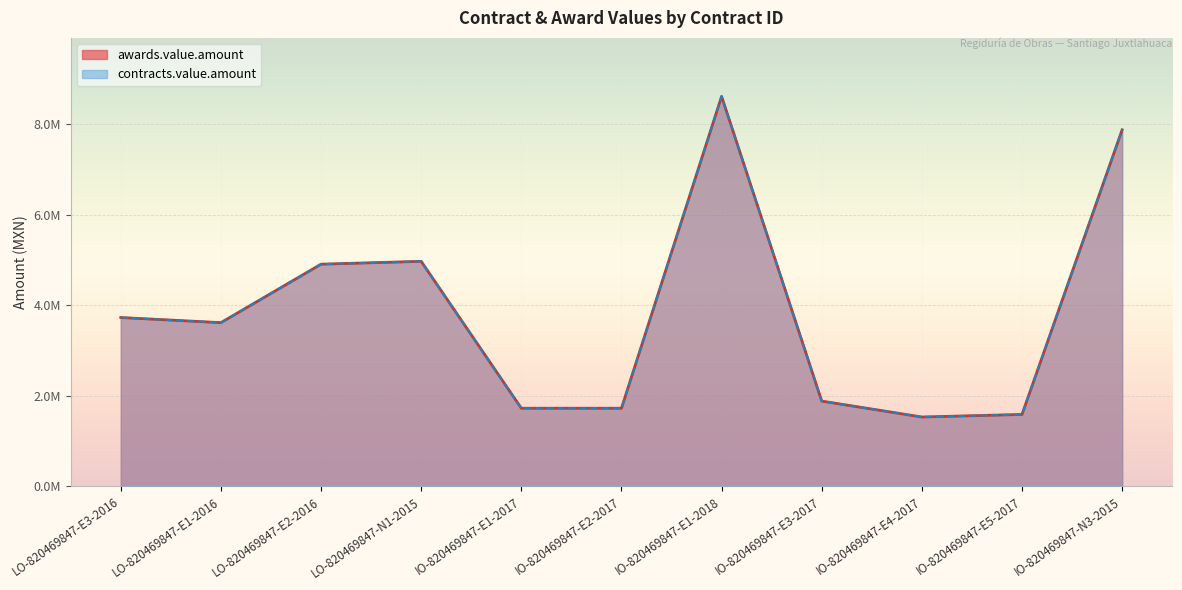

The contracts.value.amount series shows 4908771.9 at LO-820469847-E2-2016. True or false?

True